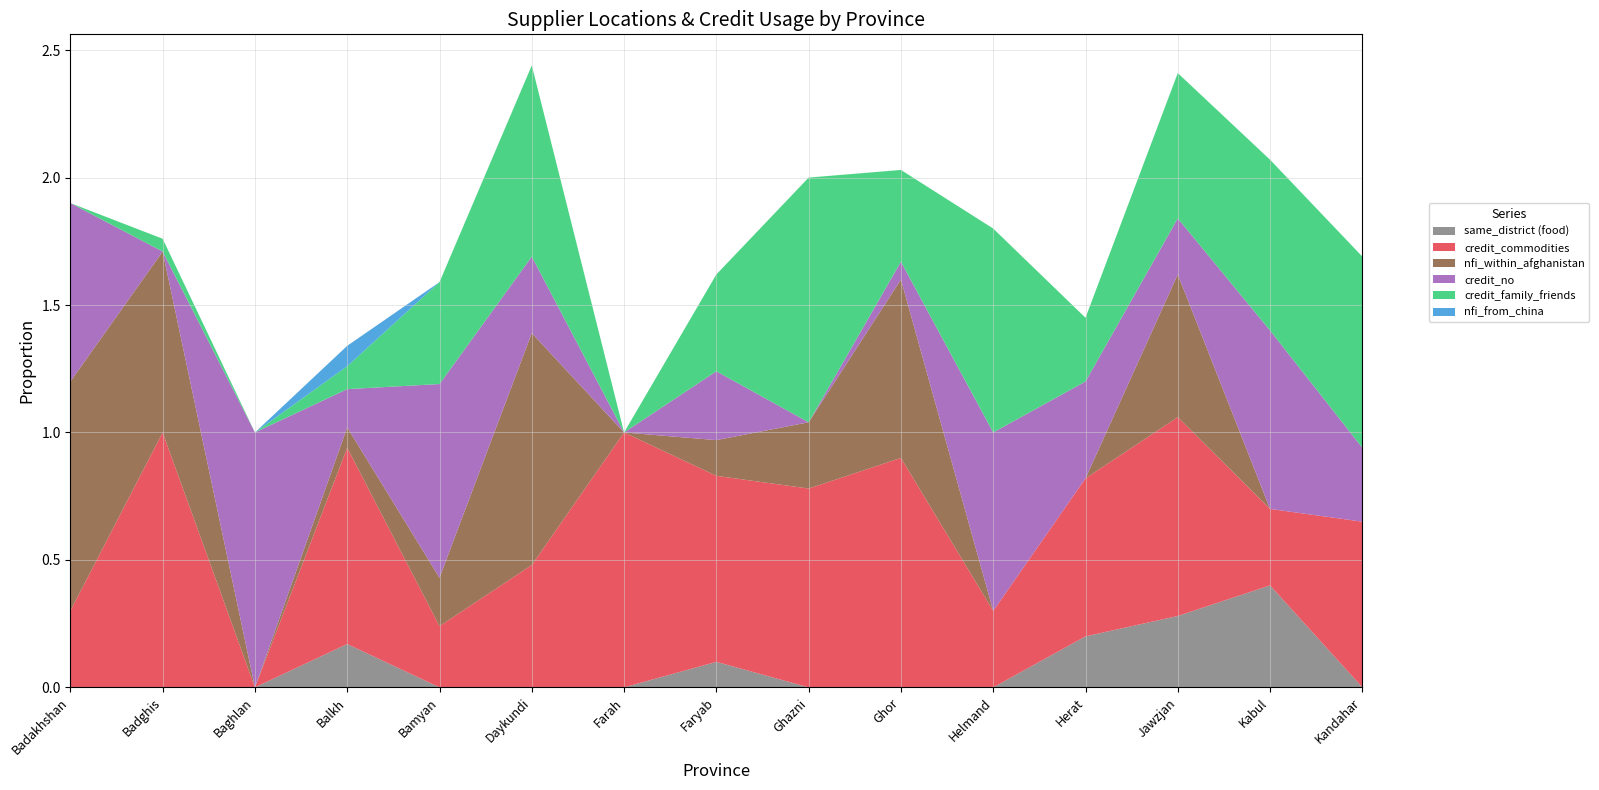

Reading left to right, extract all data points from this chart.

same_district (food): 0.0	0.0	0.0	0.2	0.0	0.0	0.0	0.1	0.0	0.0	0.0	0.2	0.3	0.4	0.0
credit_commodities: 0.3	1.0	0.0	0.8	0.2	0.5	1.0	0.7	0.8	0.9	0.3	0.6	0.8	0.3	0.7
nfi_within_afghanistan: 0.9	0.7	0.0	0.1	0.2	0.9	0.0	0.1	0.3	0.7	0.0	0.0	0.6	0.0	0.0
credit_no: 0.7	0.0	1.0	0.1	0.8	0.3	0.0	0.3	0.0	0.1	0.7	0.4	0.2	0.7	0.3
credit_family_friends: 0.0	0.1	0.0	0.1	0.4	0.8	0.0	0.4	1.0	0.4	0.8	0.2	0.6	0.7	0.8
nfi_from_china: 0.0	0.0	0.0	0.1	0.0	0.0	0.0	0.0	0.0	0.0	0.0	0.0	0.0	0.0	0.0